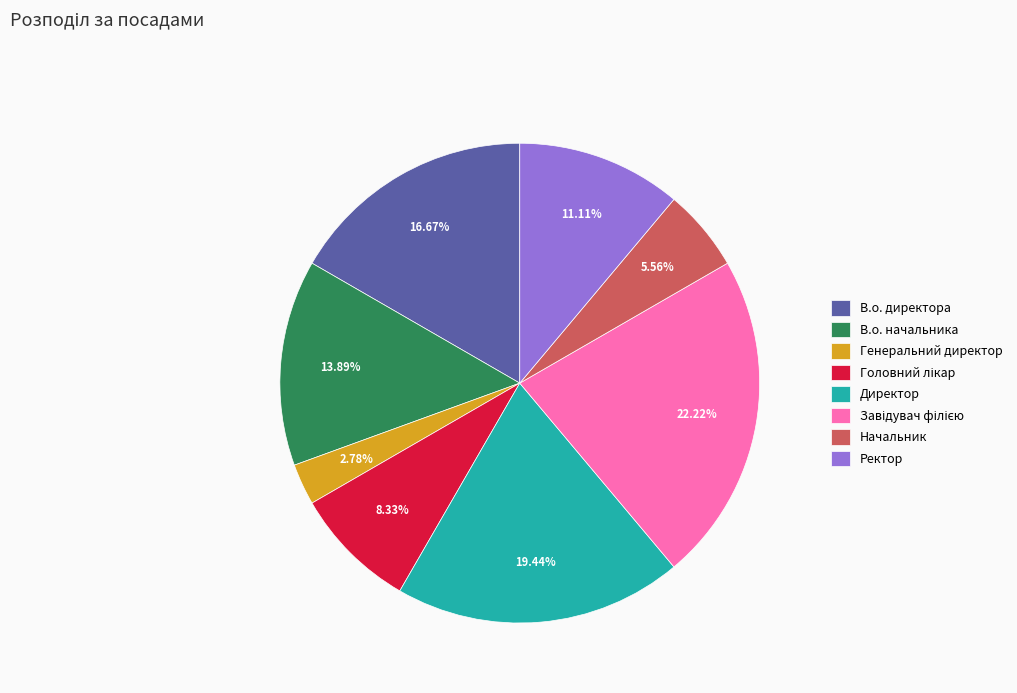

Which slice is the smallest?

Генеральний директор